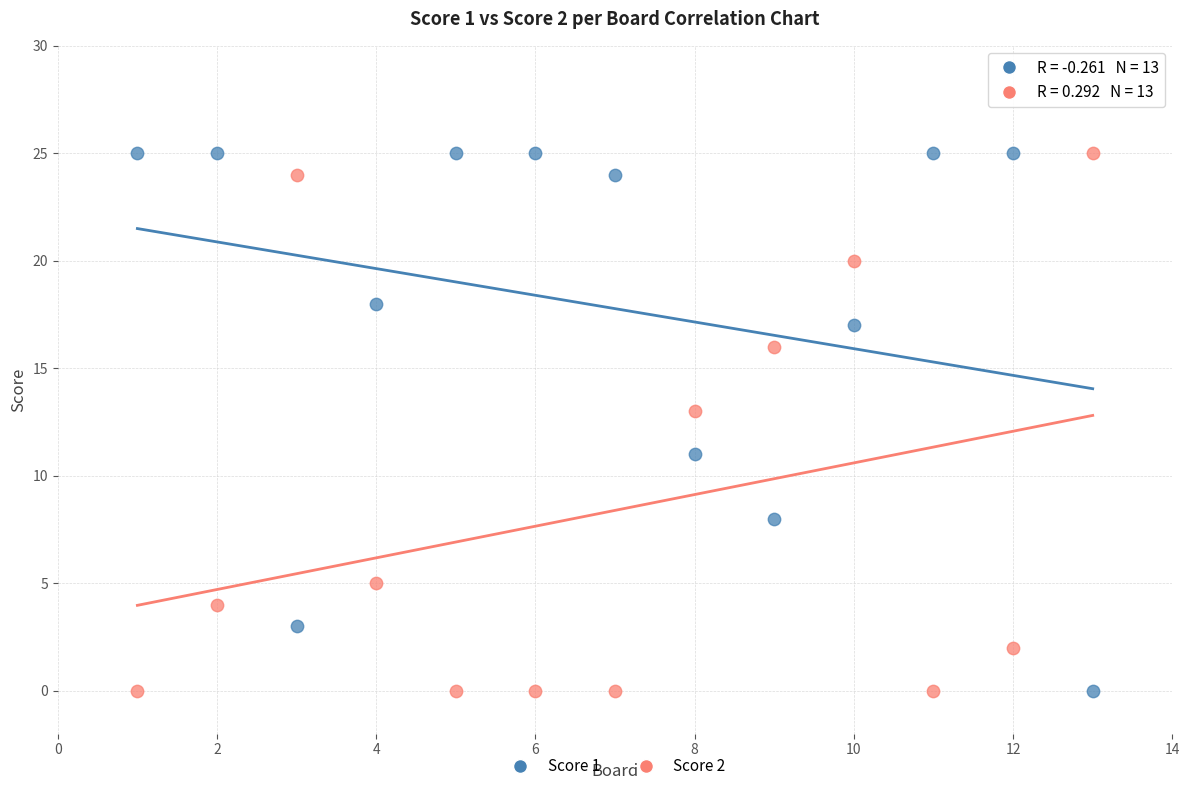

Across all data points, what is the range of X values (max minus min)?

12